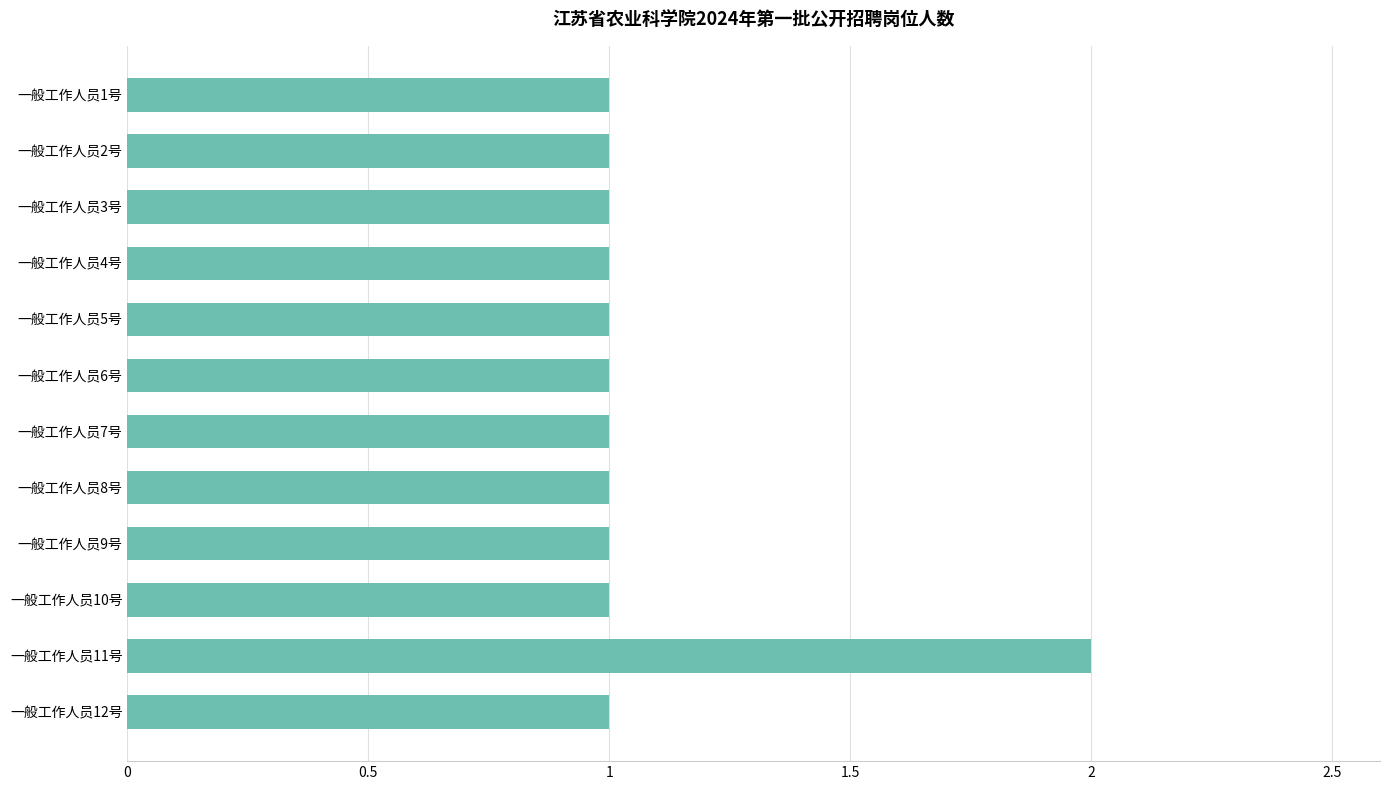

The chart shows a value of 1 at 一般工作人员6号. True or false?

True